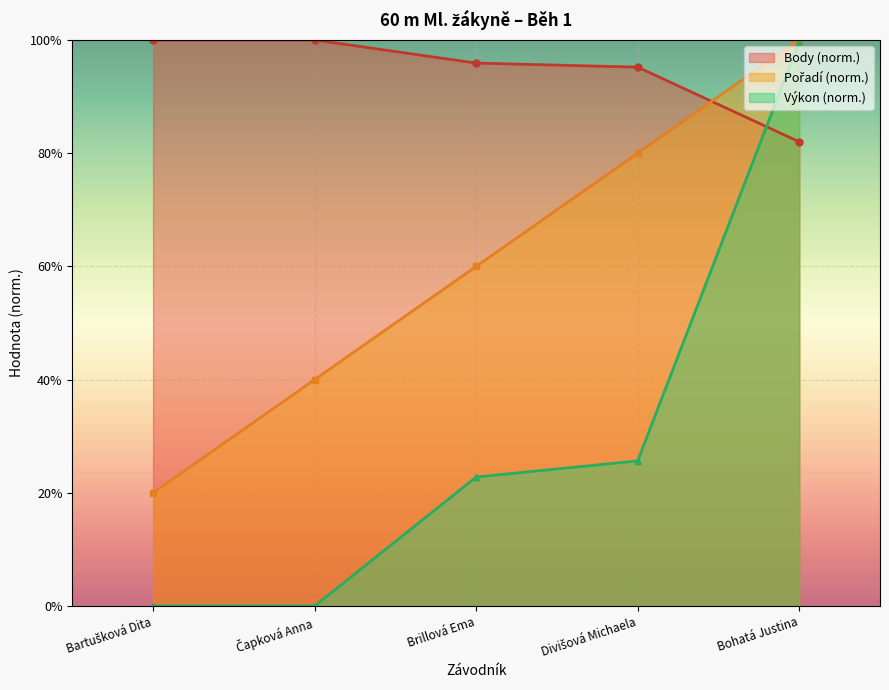

Between Brillová Ema and Divišová Michaela, which series saw the biggest shift?

Pořadí